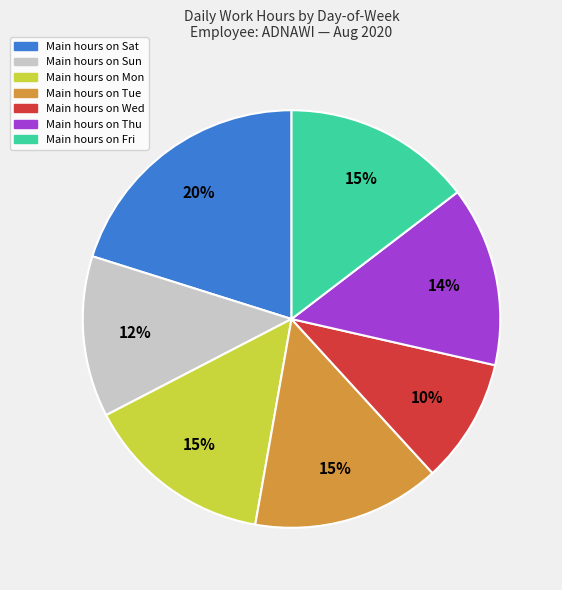

To the nearest percent, what is the difference between the largest and smallest slice percentages?

10%